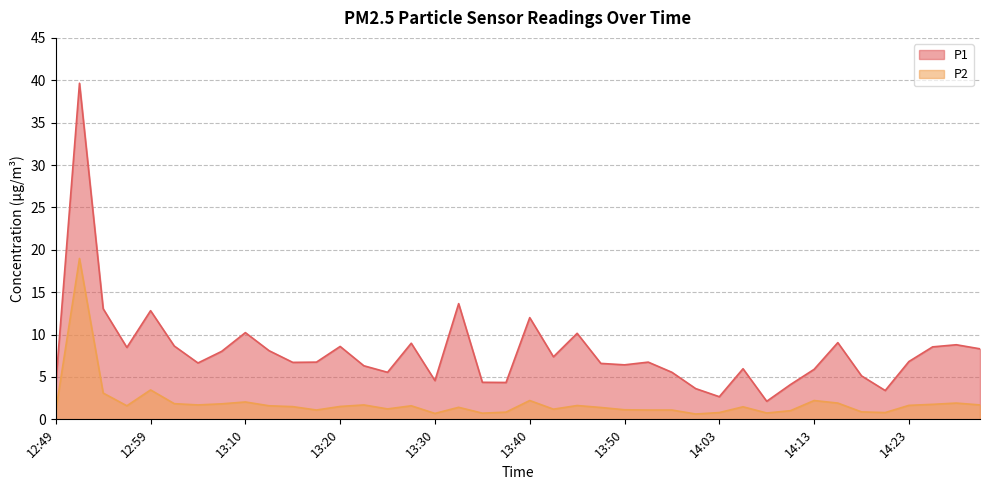

How many interior local valleys does the P2 series have?

10